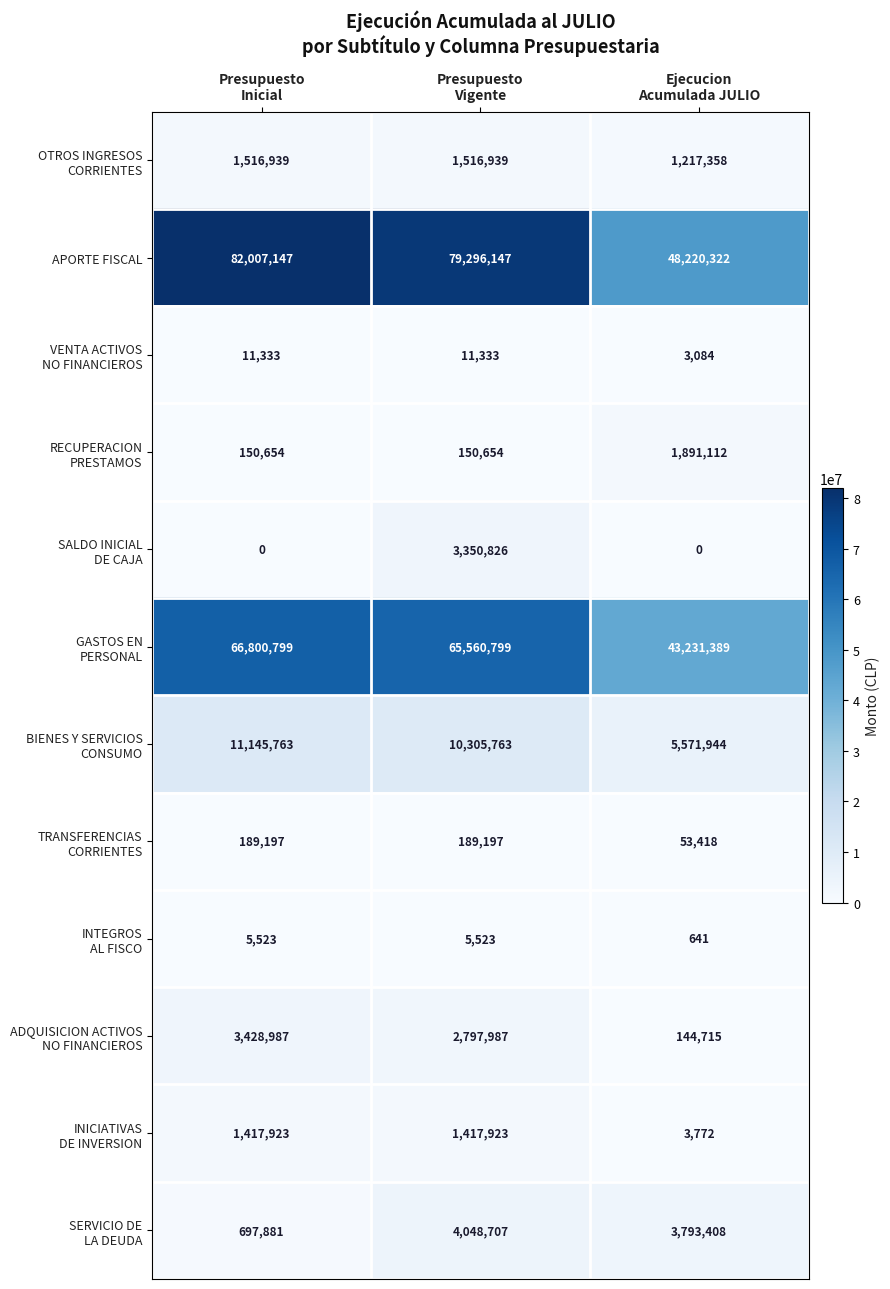

Which series has the largest range (max minus min)?

APORTE FISCAL